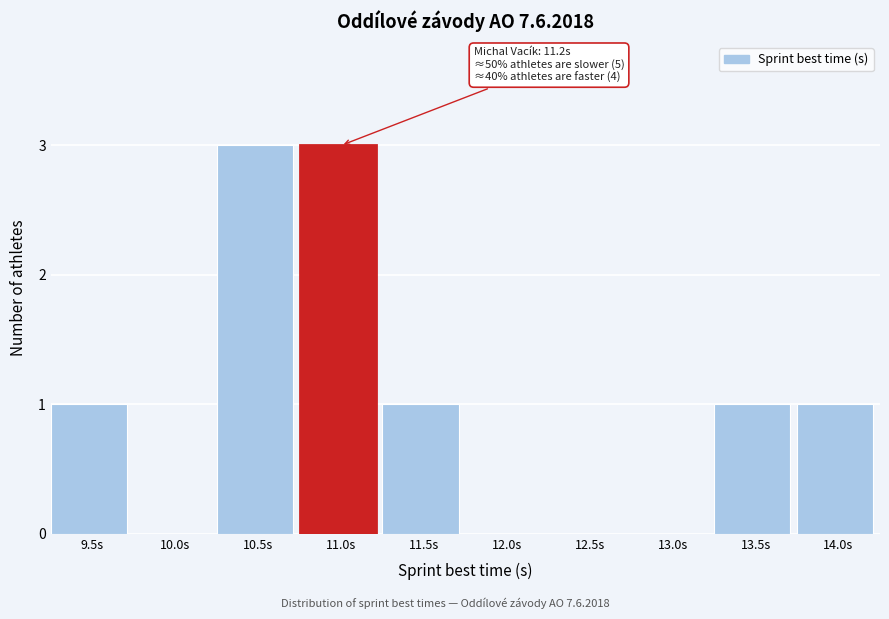

Reading left to right, extract all data points from this chart.

9.5s=1	10.0s=0	10.5s=3	11.0s=3	11.5s=1	12.0s=0	12.5s=0	13.0s=0	13.5s=1	14.0s=1